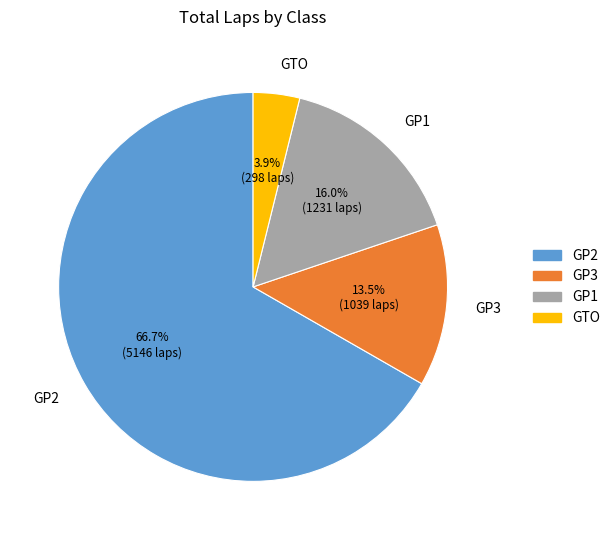

Rank the categories by value from highest to lowest.

GP2, GP1, GP3, GTO